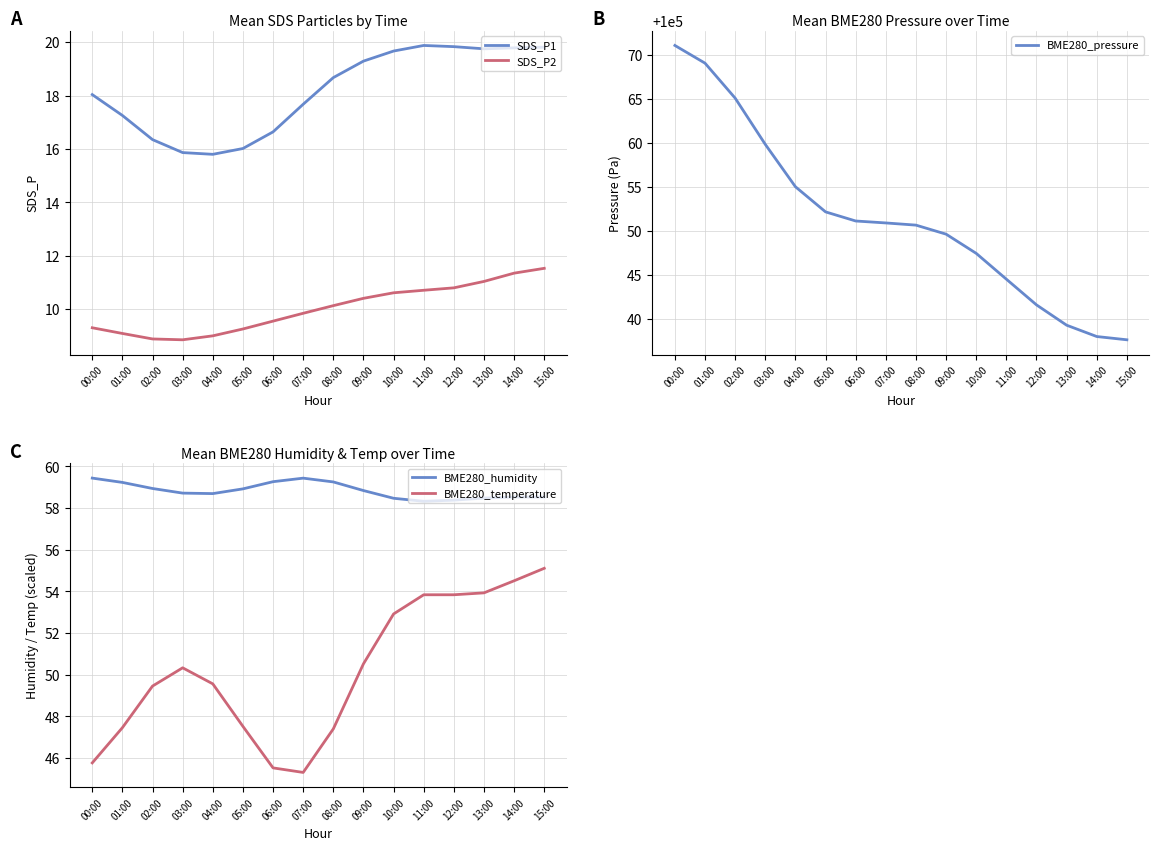

Which category has the lowest value in the BME280_pressure series?

15:00